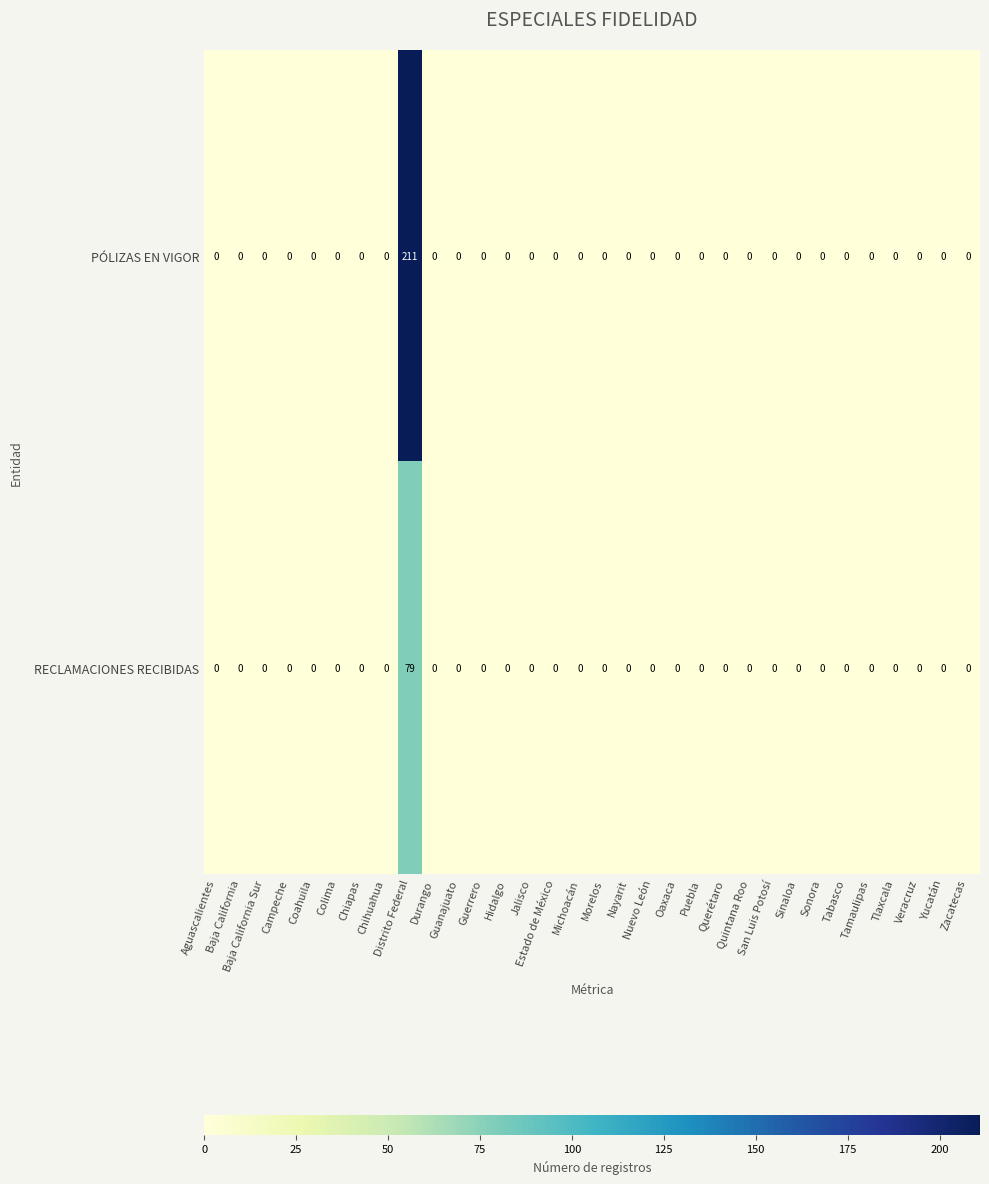

List the series in order of their overall mean, highest first.

PÓLIZAS EN VIGOR, RECLAMACIONES RECIBIDAS